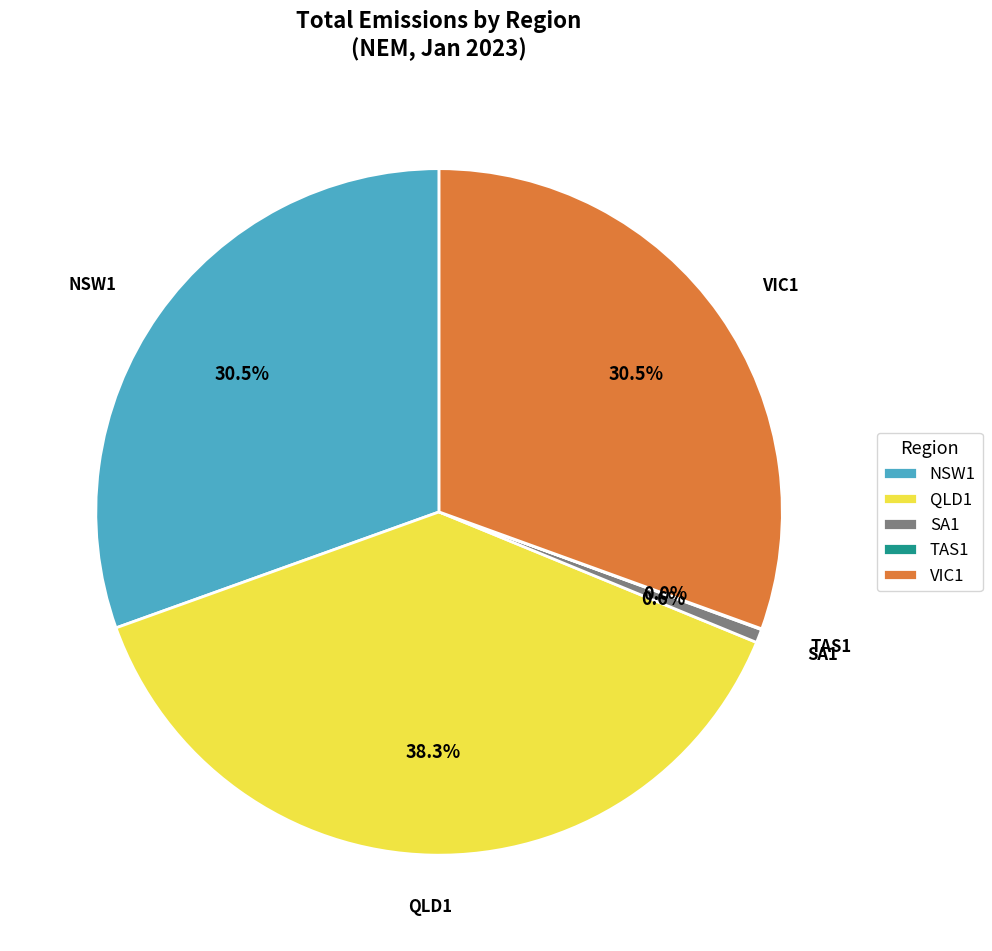

Approximately how many times larger is the value at VIC1 compared to NSW1?

1.0